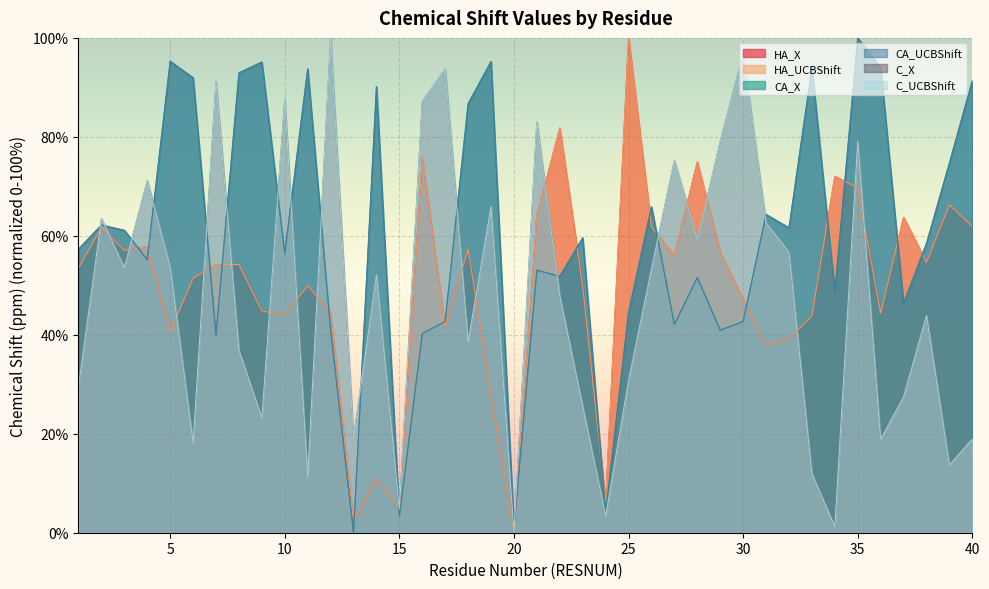

What is the maximum value for C_UCBShift?

100.0